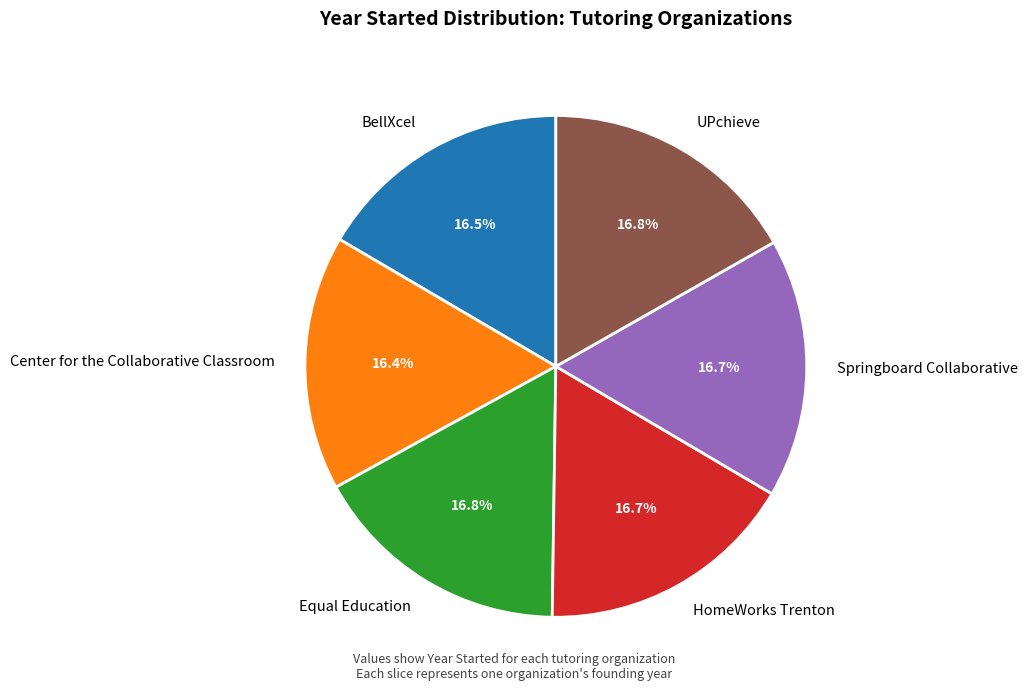

What percentage is NOT represented by HomeWorks Trenton?

83.3%